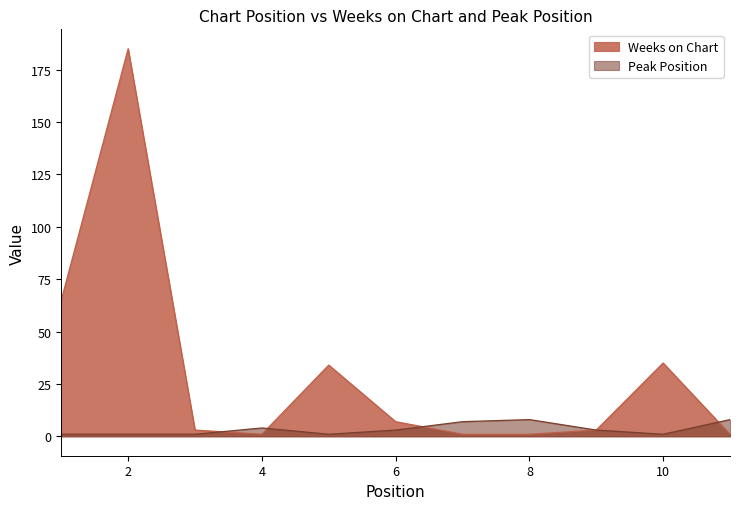

True or false: Peak Position has more than 0 points higher than both neighbors.

True